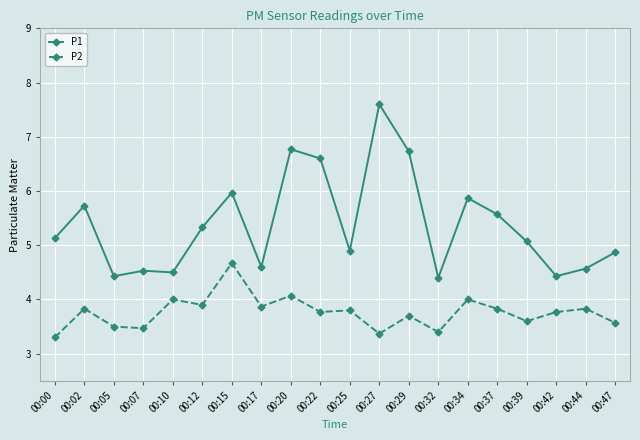

How many lines are shown in the chart?

2